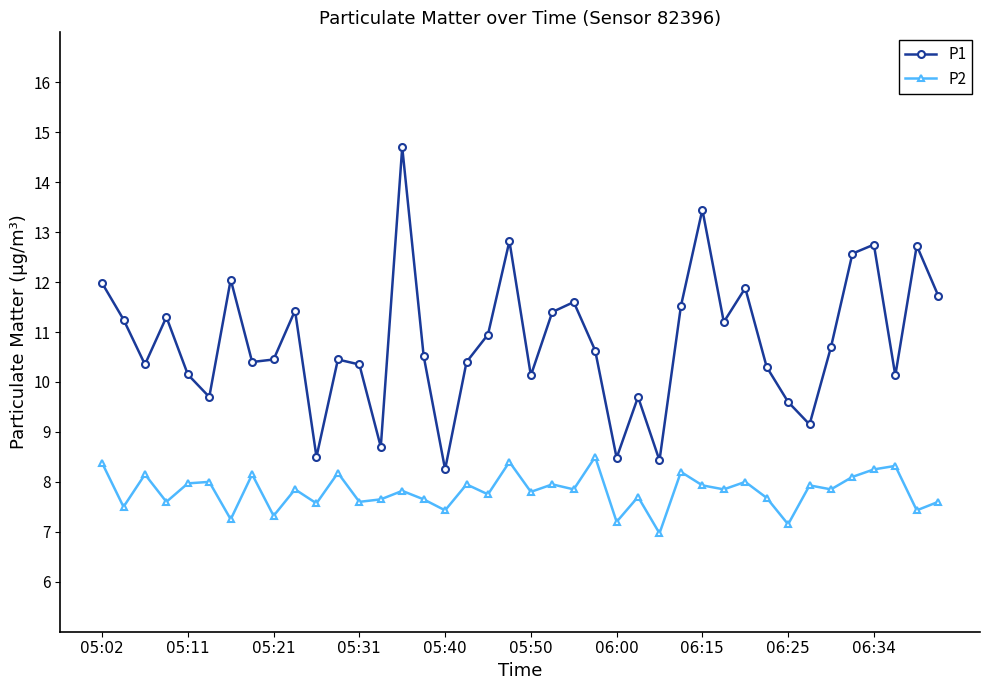

Which series has the largest total across all categories?

P1